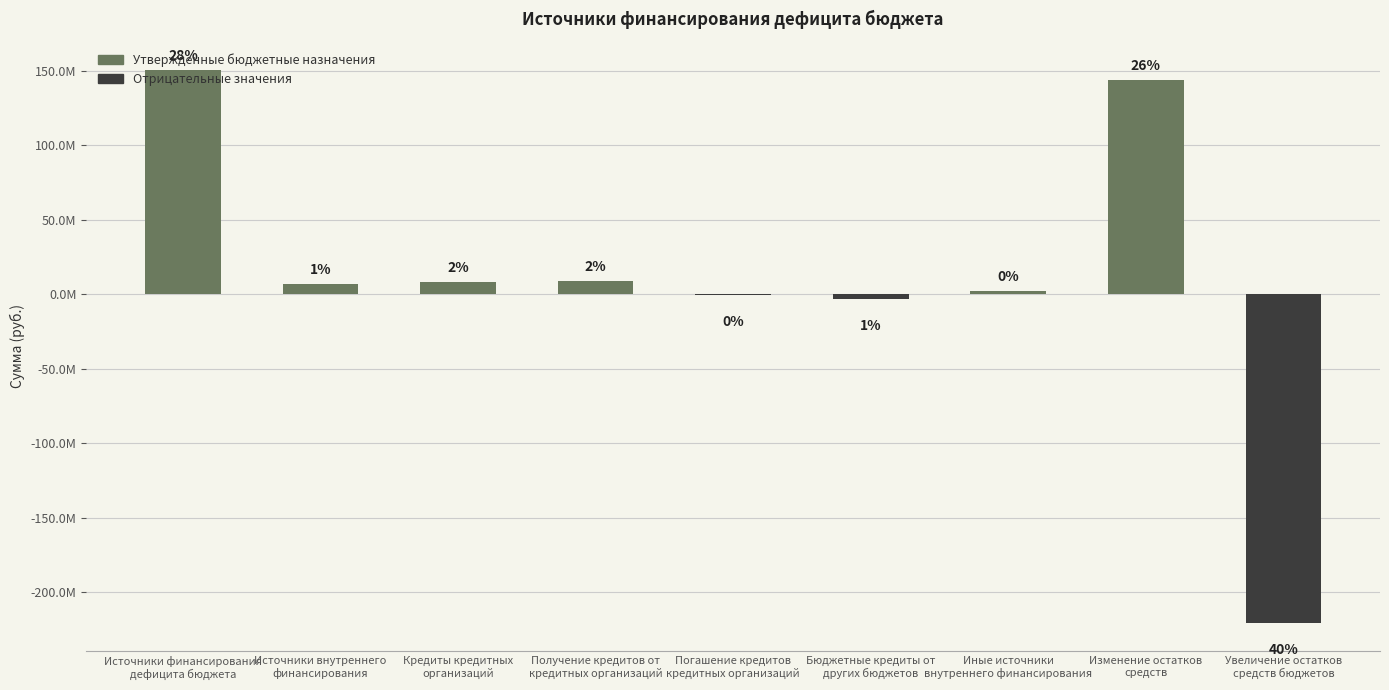

List the labels in order of value, largest first.

Источники финансирования
дефицита бюджета, Изменение остатков
средств, Получение кредитов от
кредитных организаций, Кредиты кредитных
организаций, Источники внутреннего
финансирования, Иные источники
внутреннего финансирования, Погашение кредитов
кредитных организаций, Бюджетные кредиты от
других бюджетов, Увеличение остатков
средств бюджетов